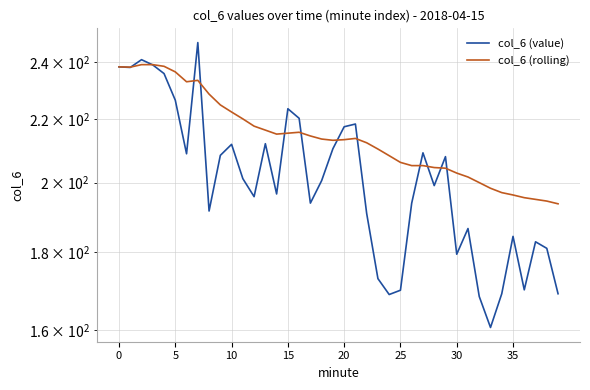

What is the value of the col_6 (rolling) point at the 6th from the left?

236.4